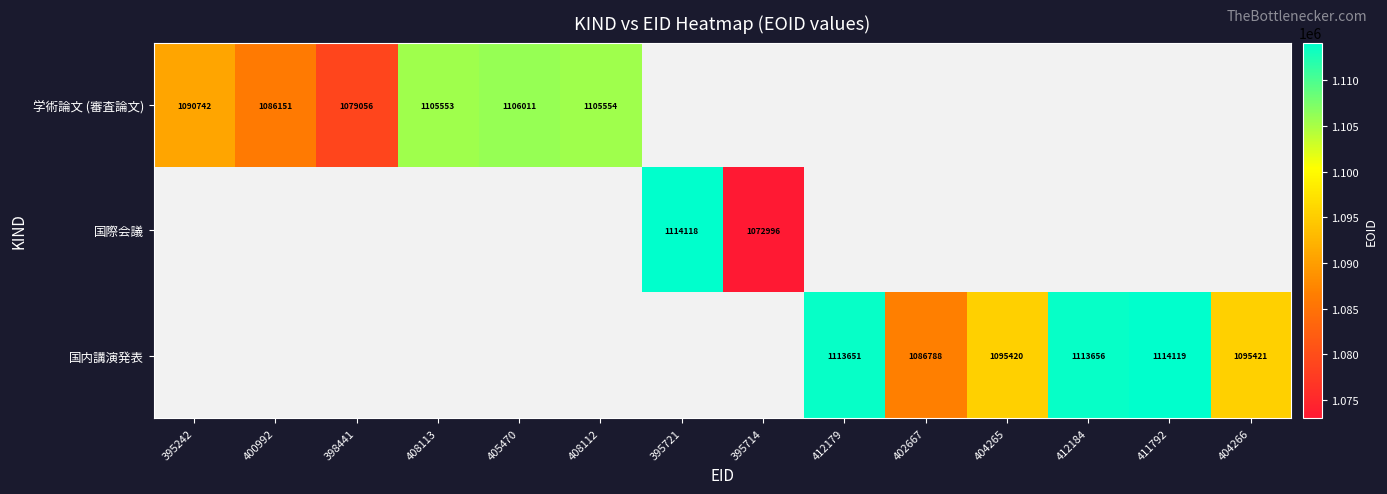

Is the value of 学術論文 (審査論文) at 408113 greater than the value of 国内講演発表 at 404265?

Yes